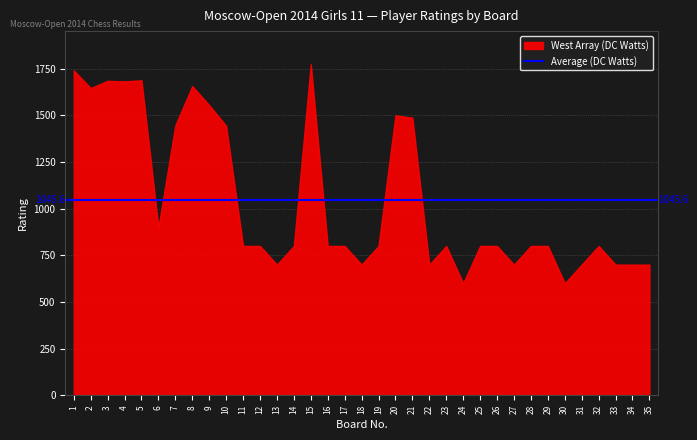

Is it true that the value at 23 is 800?

True